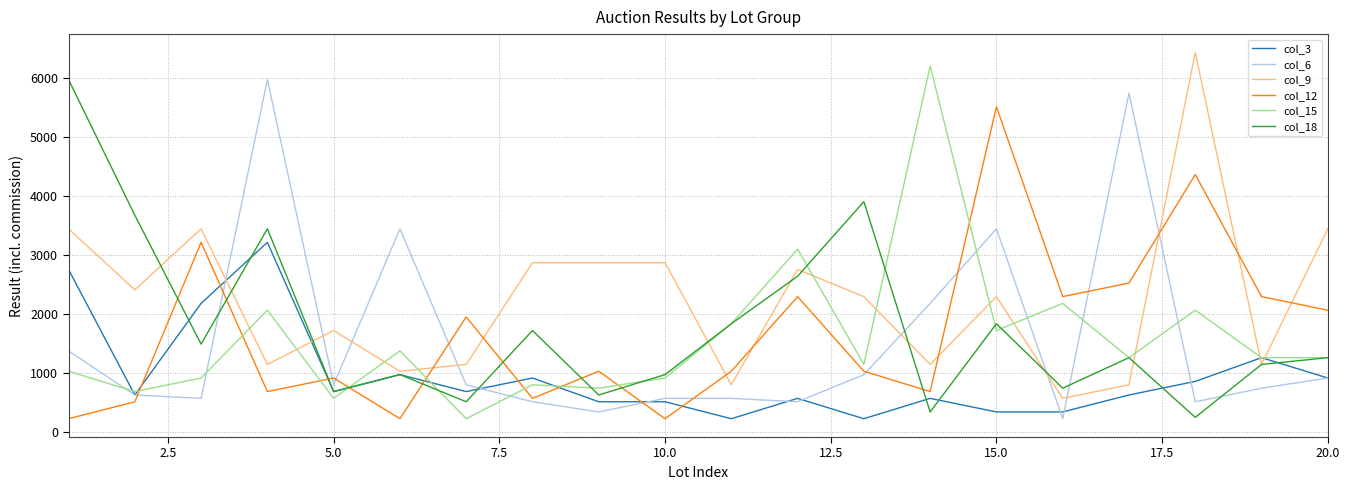

How many lines are shown in the chart?

6